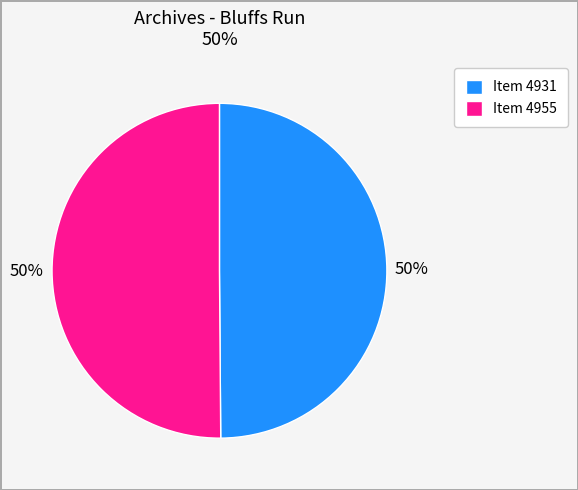

How many slices are in this pie chart?

2